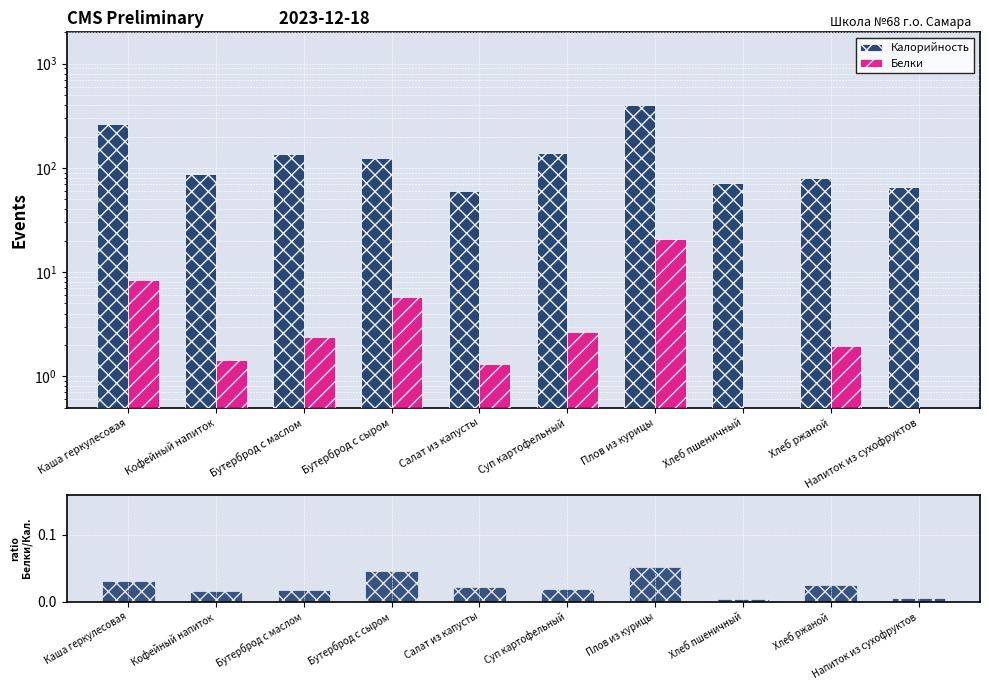

What is the difference between the Калорийность values at Суп картофельный and Каша геркулесовая?

128.0